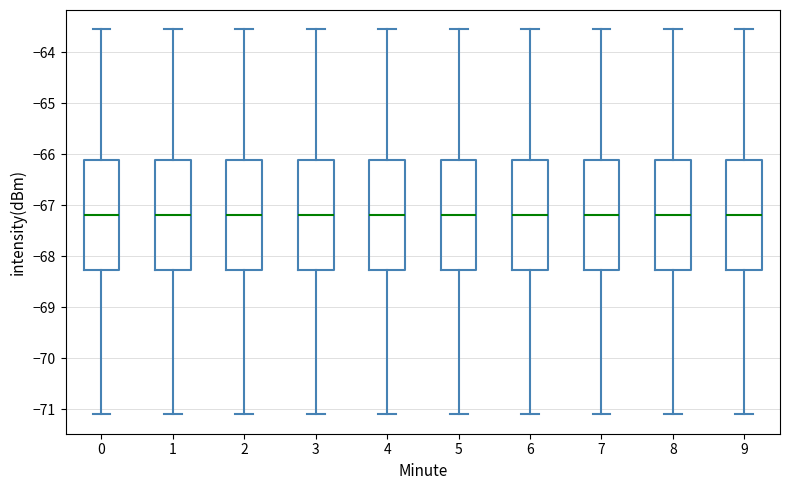

Reading left to right, read every box against the y-axis: the position of its median line, the range the box covers, and the ends of its whiskers. The values are not printed on the chart, so give them approximately, as read against the axis.

0: median -67.2, box -68.3 to -66.1, whiskers -71.1 to -63.5
1: median -67.2, box -68.3 to -66.1, whiskers -71.1 to -63.5
2: median -67.2, box -68.3 to -66.1, whiskers -71.1 to -63.5
3: median -67.2, box -68.3 to -66.1, whiskers -71.1 to -63.5
4: median -67.2, box -68.3 to -66.1, whiskers -71.1 to -63.5
5: median -67.2, box -68.3 to -66.1, whiskers -71.1 to -63.5
6: median -67.2, box -68.3 to -66.1, whiskers -71.1 to -63.5
7: median -67.2, box -68.3 to -66.1, whiskers -71.1 to -63.5
8: median -67.2, box -68.3 to -66.1, whiskers -71.1 to -63.5
9: median -67.2, box -68.3 to -66.1, whiskers -71.1 to -63.5